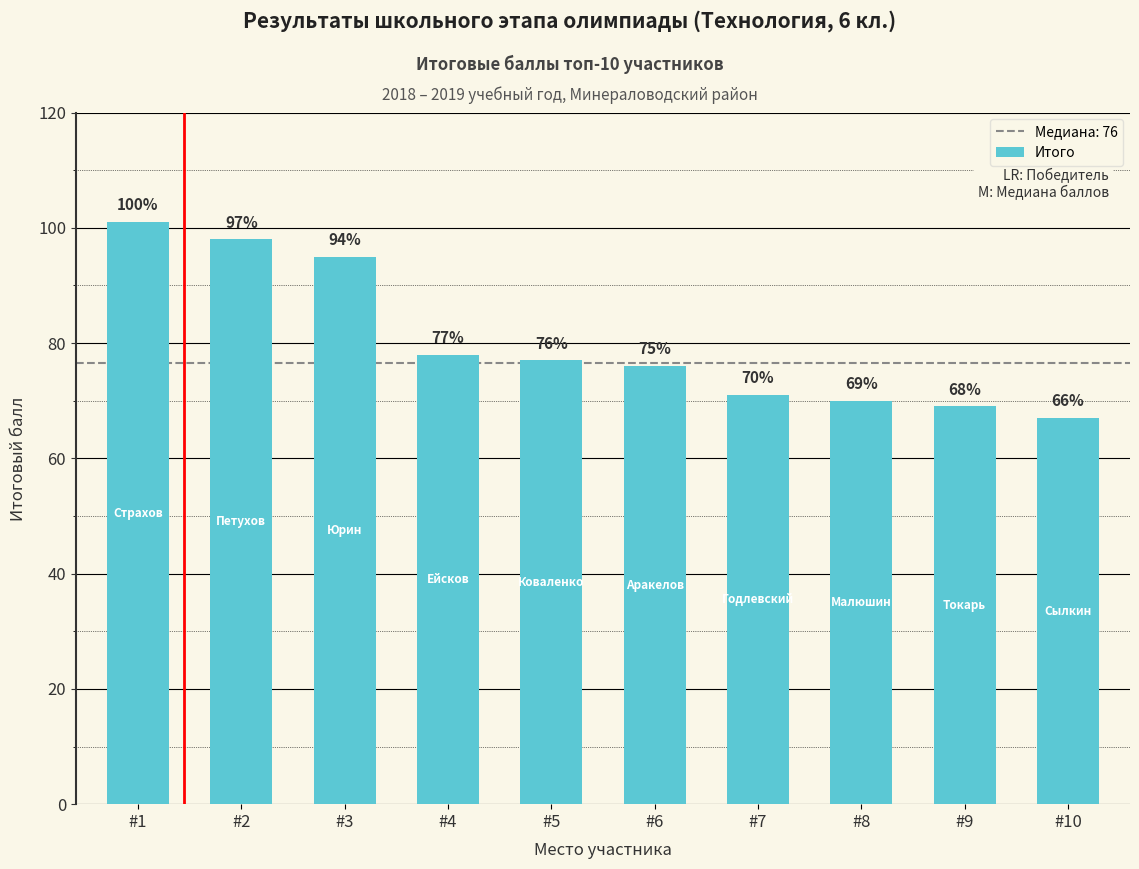

Read the value at #4.

78